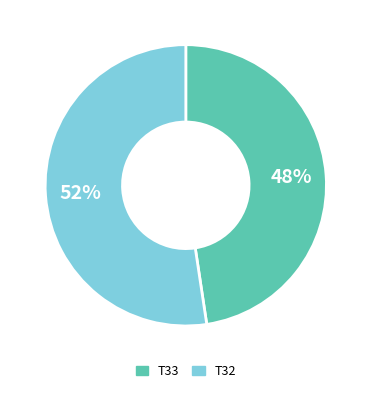

Is it true that T32 is 52% of the pie?

True